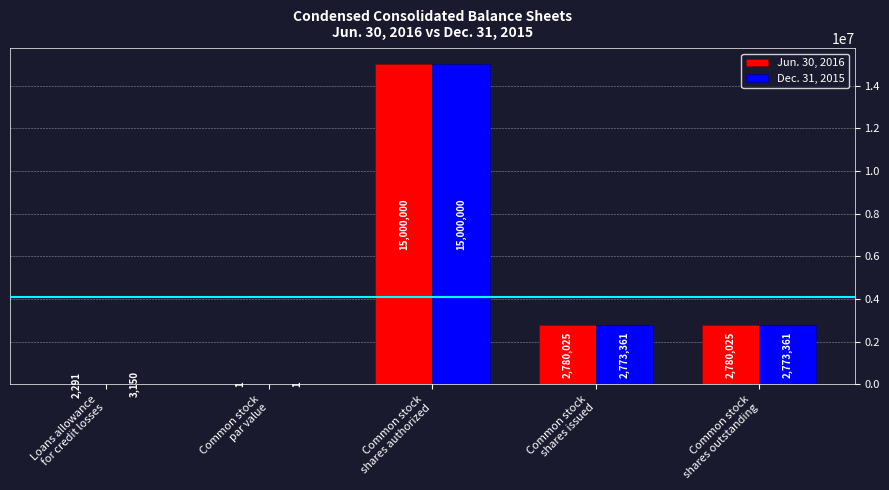

Reading left to right, list all the values displayed in this chart.

Jun. 30, 2016: 2291	1	15000000	2780025	2780025
Dec. 31, 2015: 3150	1	15000000	2773361	2773361